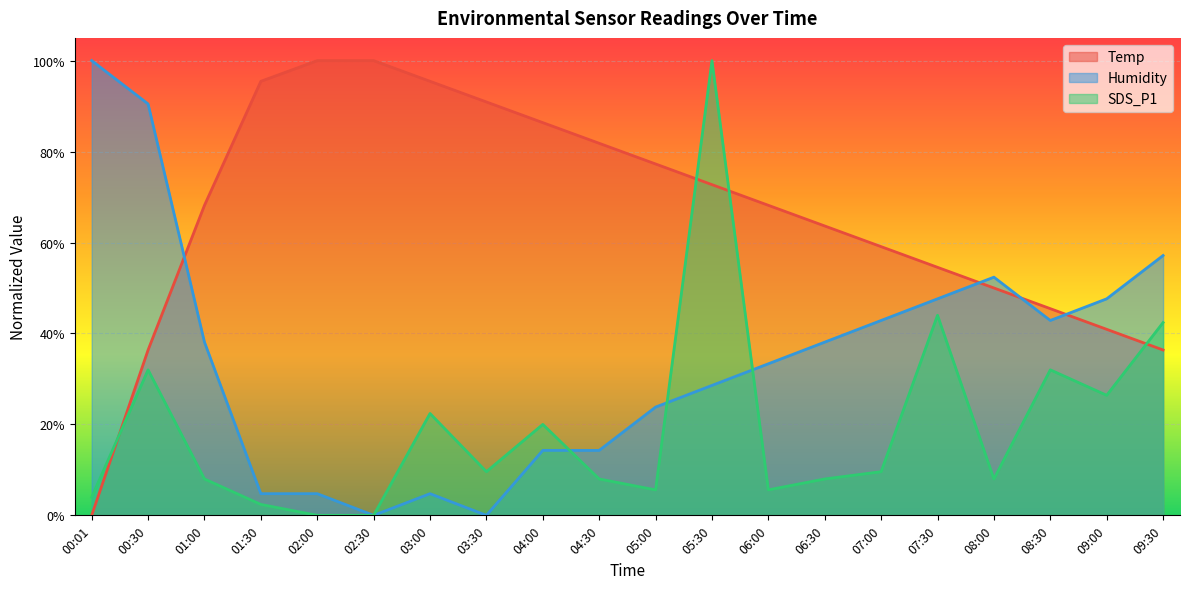

What is the label of the 17th point from the left?

08:00